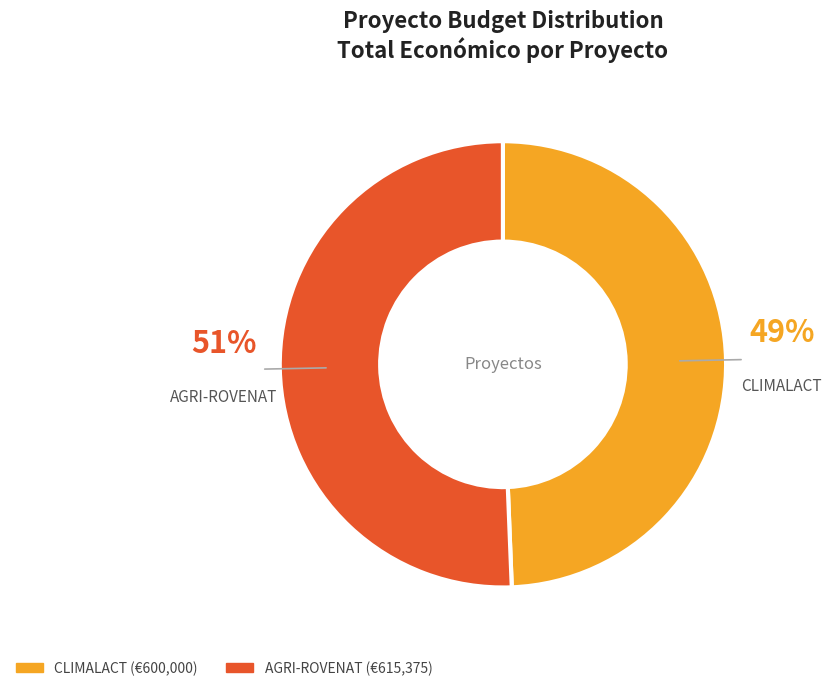

To the nearest percent, what is the combined percentage of AGRI-ROVENAT and CLIMALACT?

100%